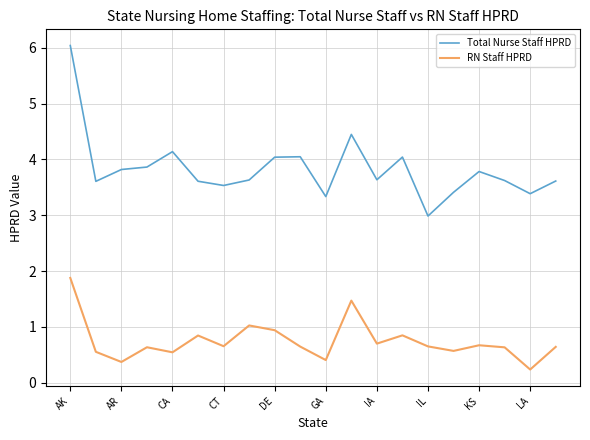

Rank the series by their average value, from lowest to highest.

RN Staff HPRD, Total Nurse Staff HPRD